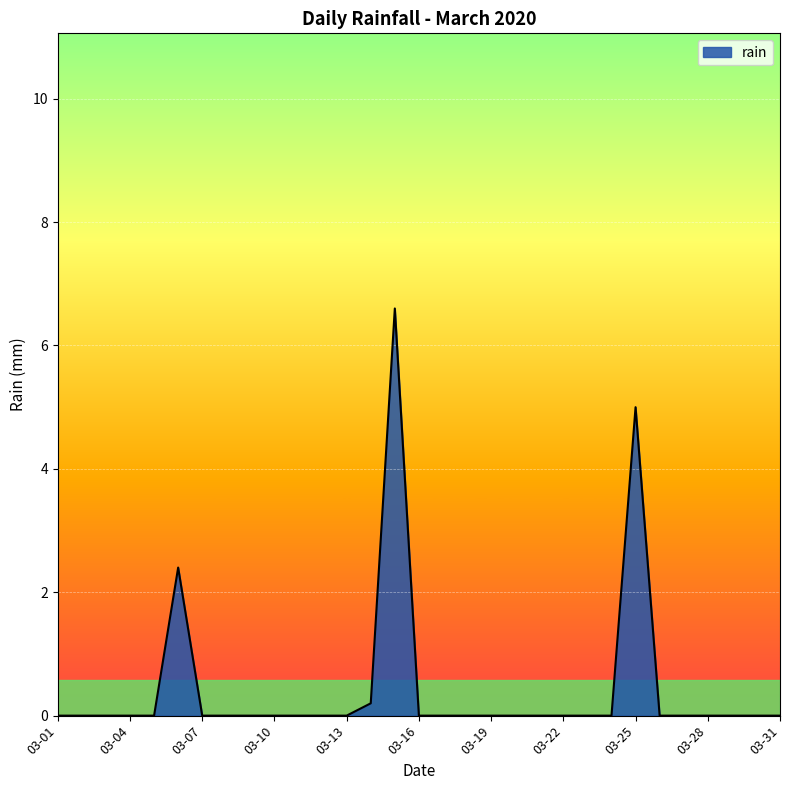

What is the maximum value shown in the chart?

6.6